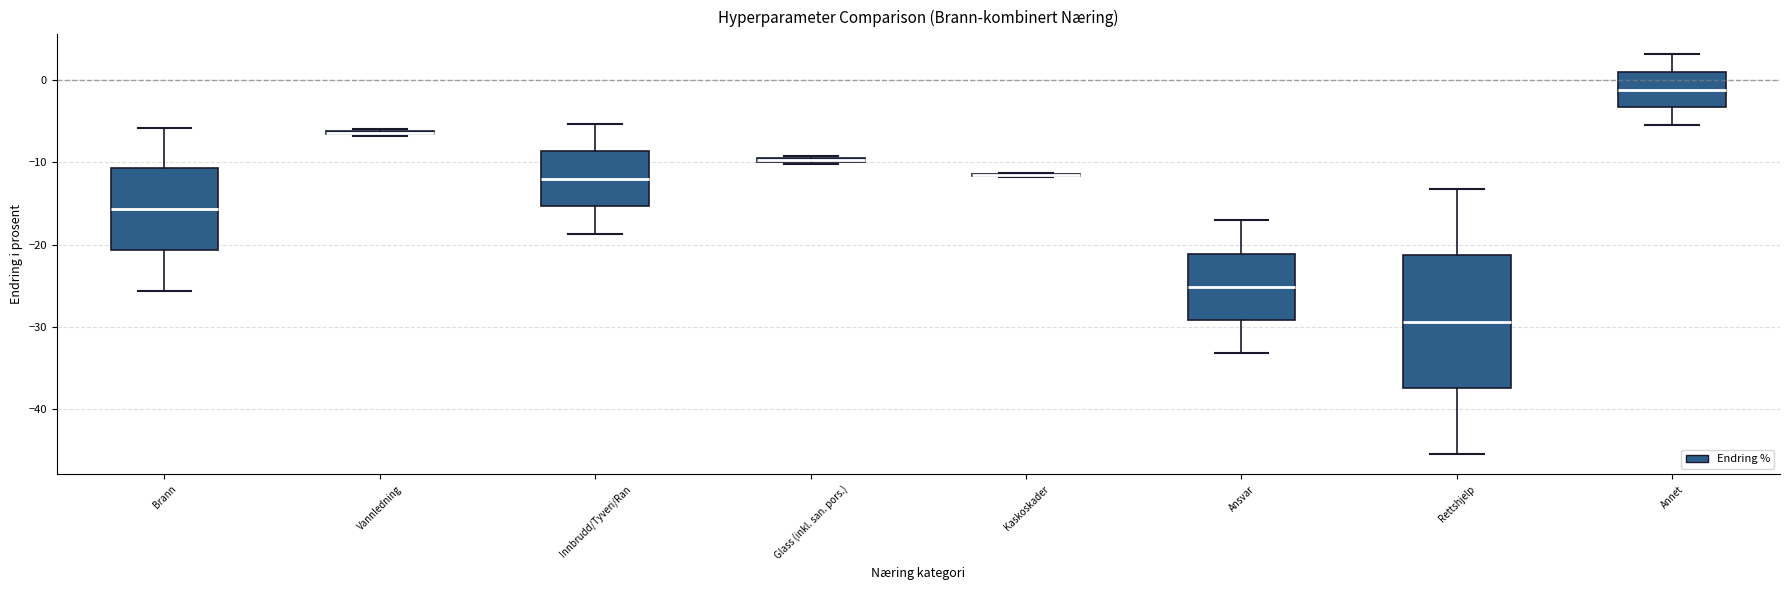

Where is the upper edge of the box for Vannledning on the y-axis? The values are not printed on the chart, so give them approximately, as read against the axis.

-6